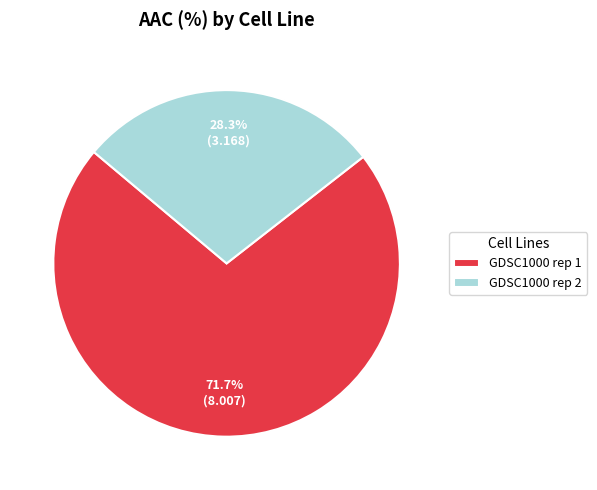

Is it true that GDSC1000 rep 1 is 72% of the pie?

True